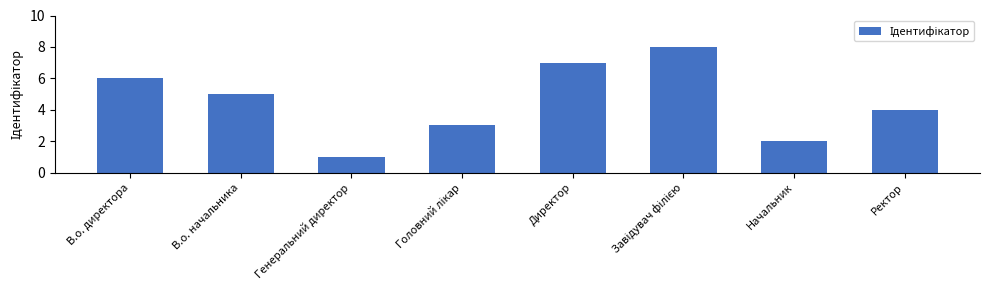

Is it true that the value at Генеральний директор is 2?

False